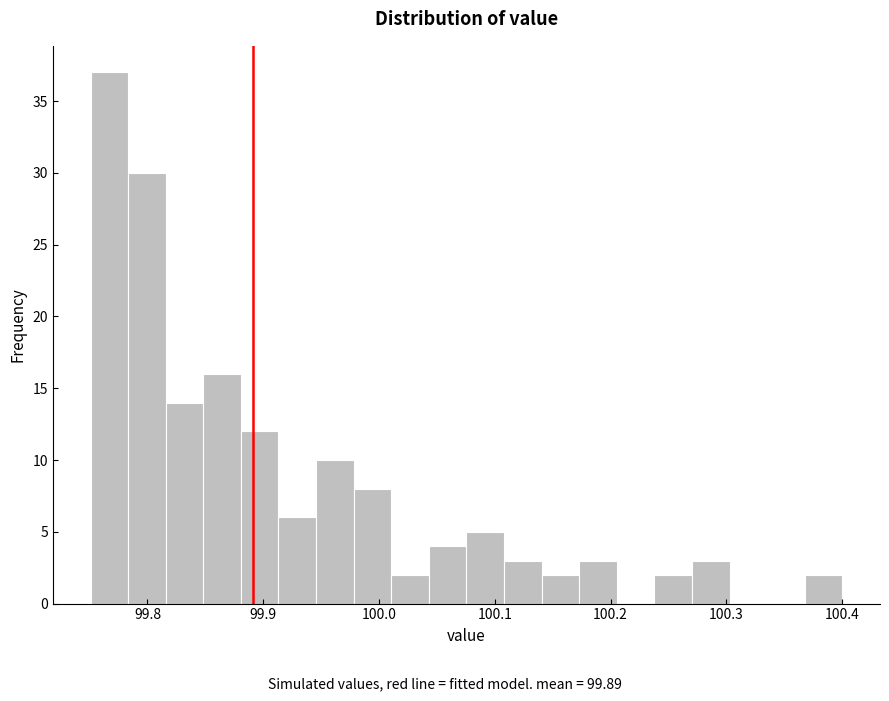

Read against the x-axis, roughly where is the centre of the tallest bar?

99.77